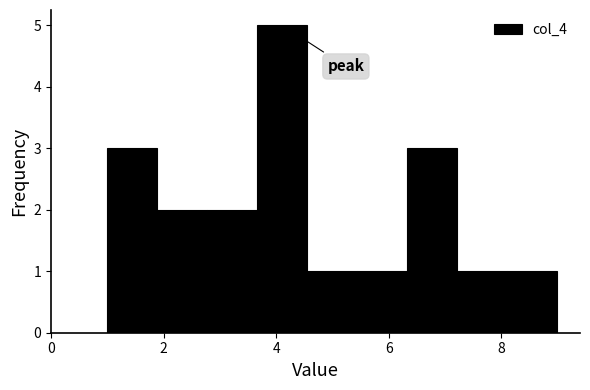

Reading left to right, list every bar in this chart as the range it spans on the x-axis followed by its height. Neither the bar edges nor the heights are printed on the chart, so give them approximately, as read against the axes.

1.0 to 1.8: 3
1.8 to 2.8: 2
2.8 to 3.6: 2
3.6 to 4.6: 5
4.6 to 5.4: 1
5.4 to 6.4: 1
6.4 to 7.2: 3
7.2 to 8.2: 1
8.2 to 9.0: 1